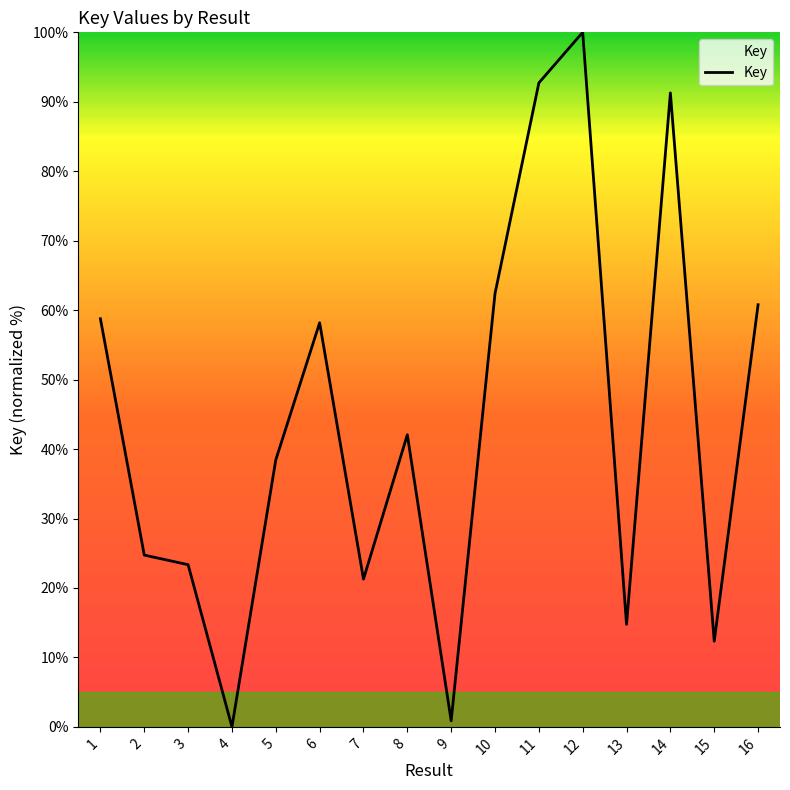

At which label does the data first exceed 42?

1